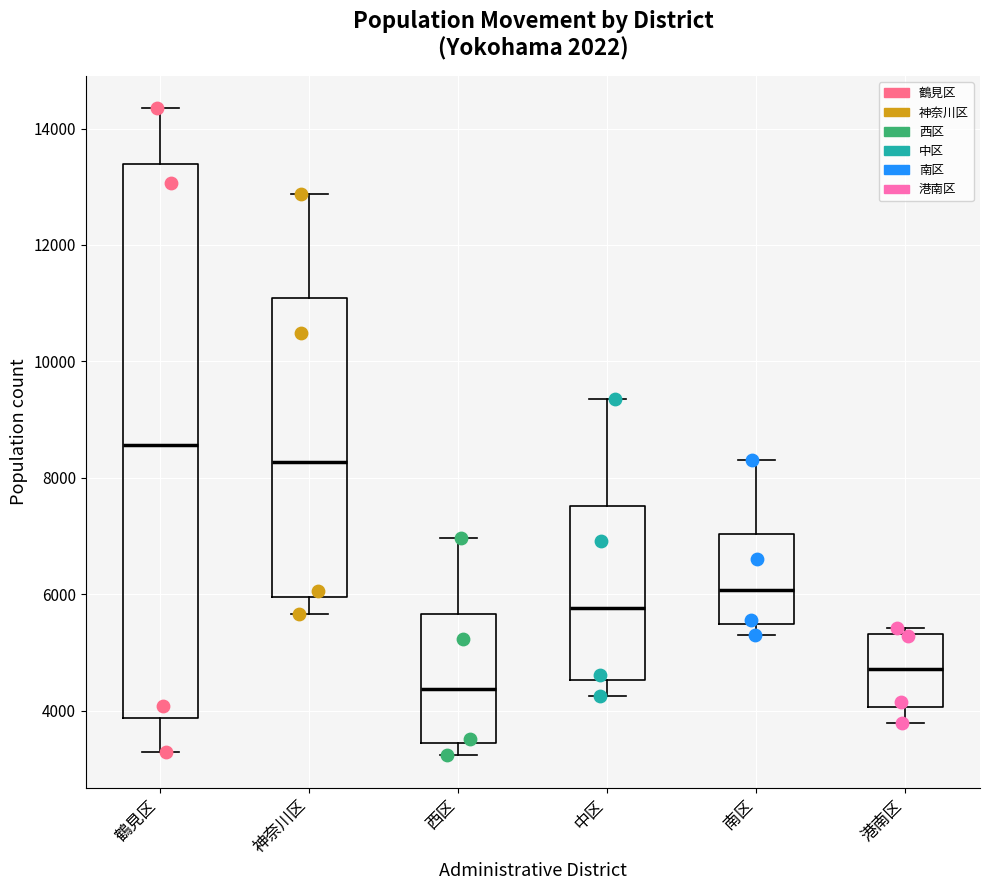

Which box's median line is the highest?

鶴見区